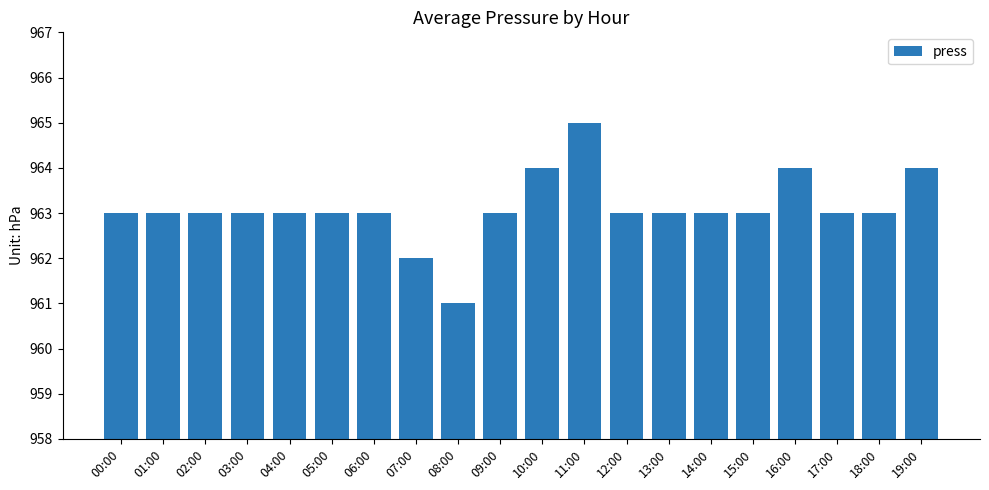

Reading left to right, what are all the values shown in this chart?

00:00=963	01:00=963	02:00=963	03:00=963	04:00=963	05:00=963	06:00=963	07:00=962	08:00=961	09:00=963	10:00=964	11:00=965	12:00=963	13:00=963	14:00=963	15:00=963	16:00=964	17:00=963	18:00=963	19:00=964